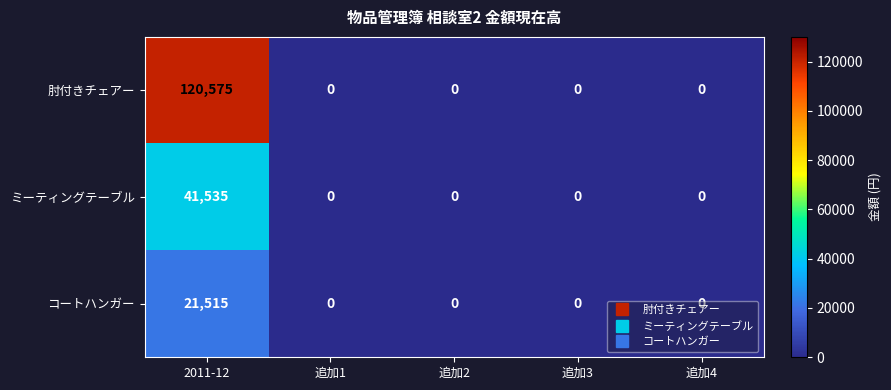

The value of コートハンガー at 追加4 is -11099. True or false?

False